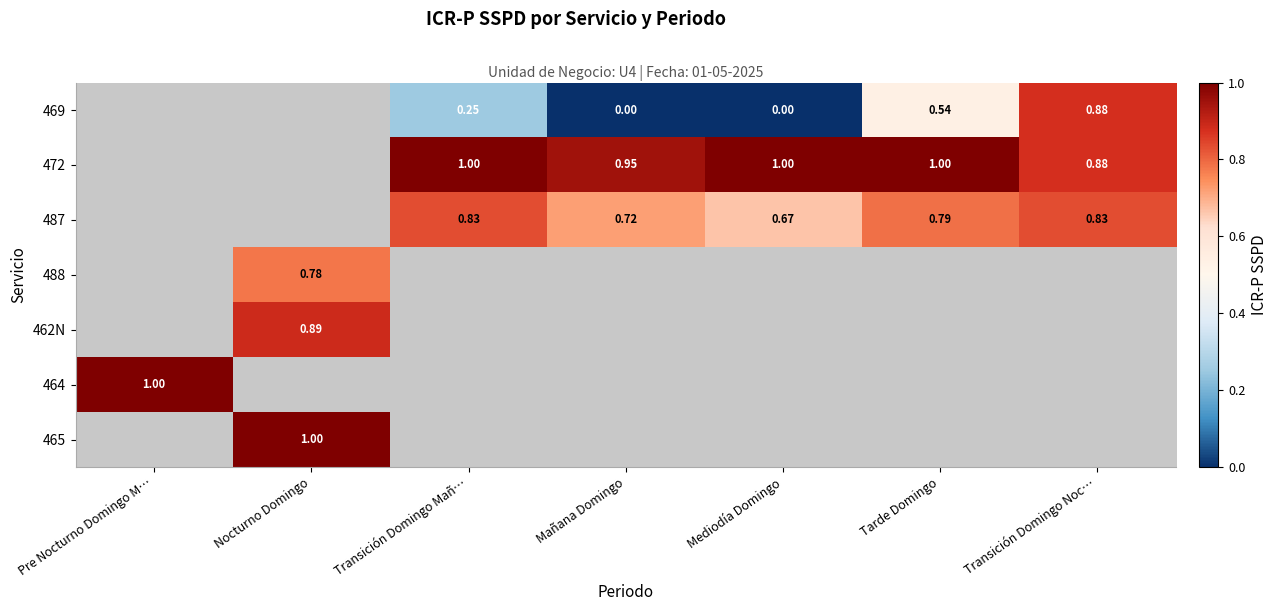

How many series are shown in this chart?

7